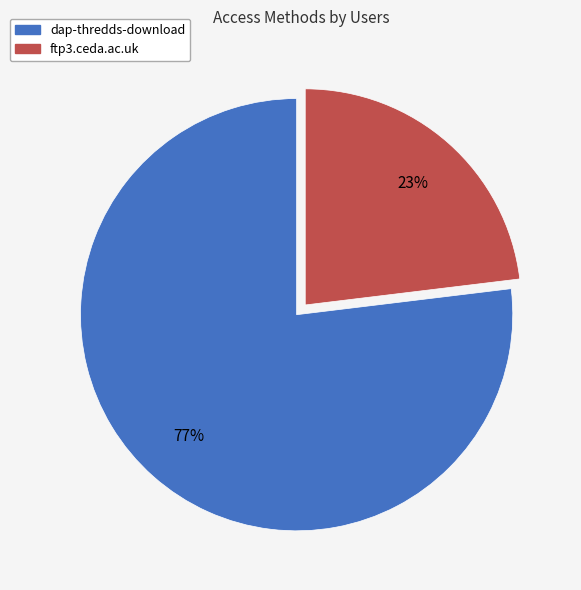

To the nearest percent, what is the difference between the dap-thredds-download and ftp3.ceda.ac.uk slice percentages?

54%